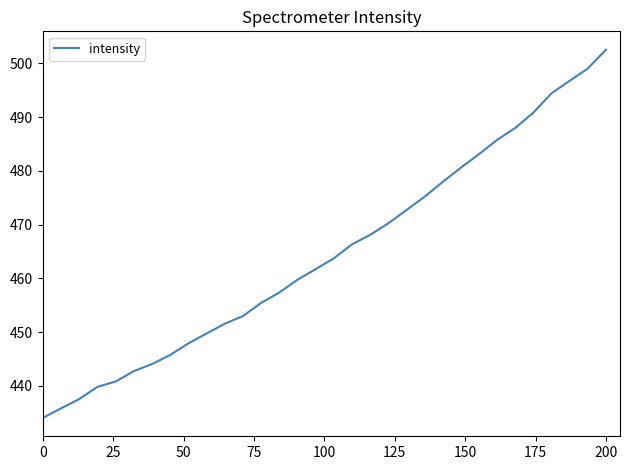

What is the difference between the maximum and minimum values?

68.5